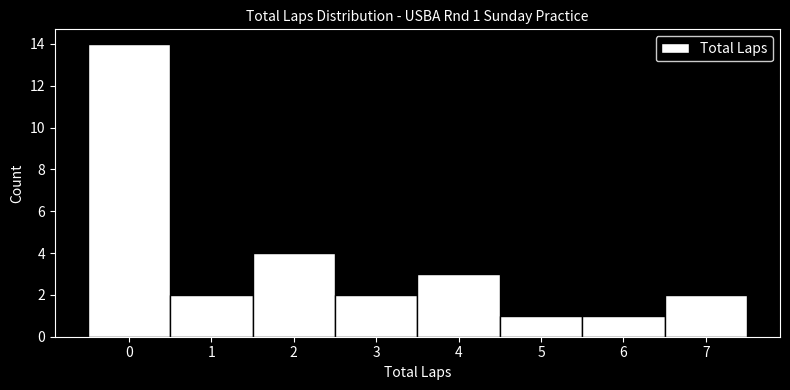

Which range on the x-axis has the tallest bar?

-0.5 to 0.5